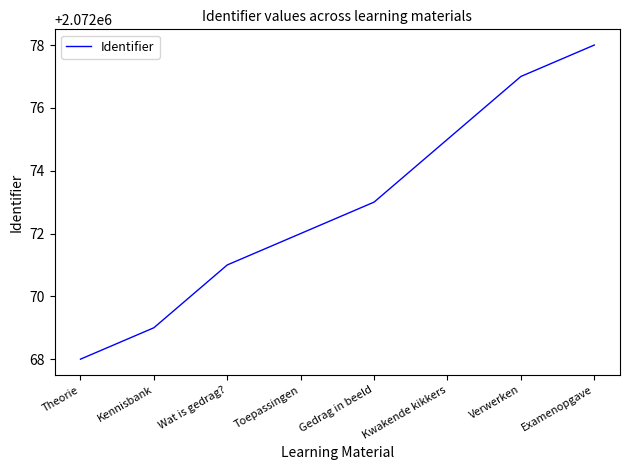

What position from the left is Toepassingen?

4